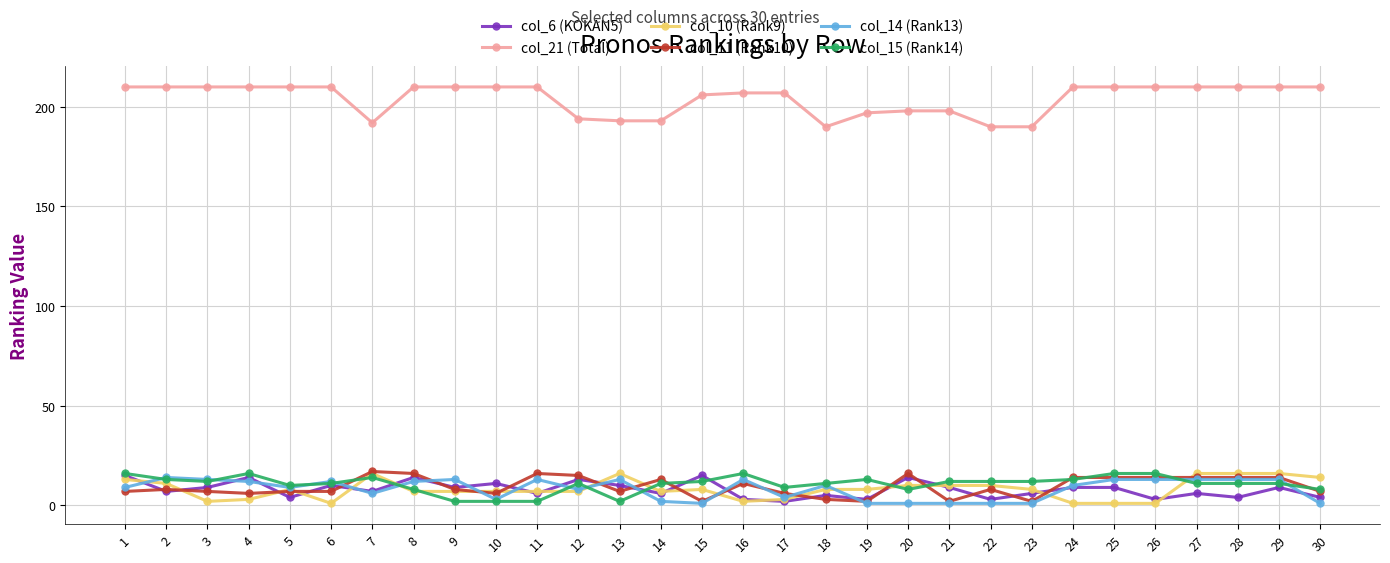

Which series has the largest range (max minus min)?

col_21 (Total)